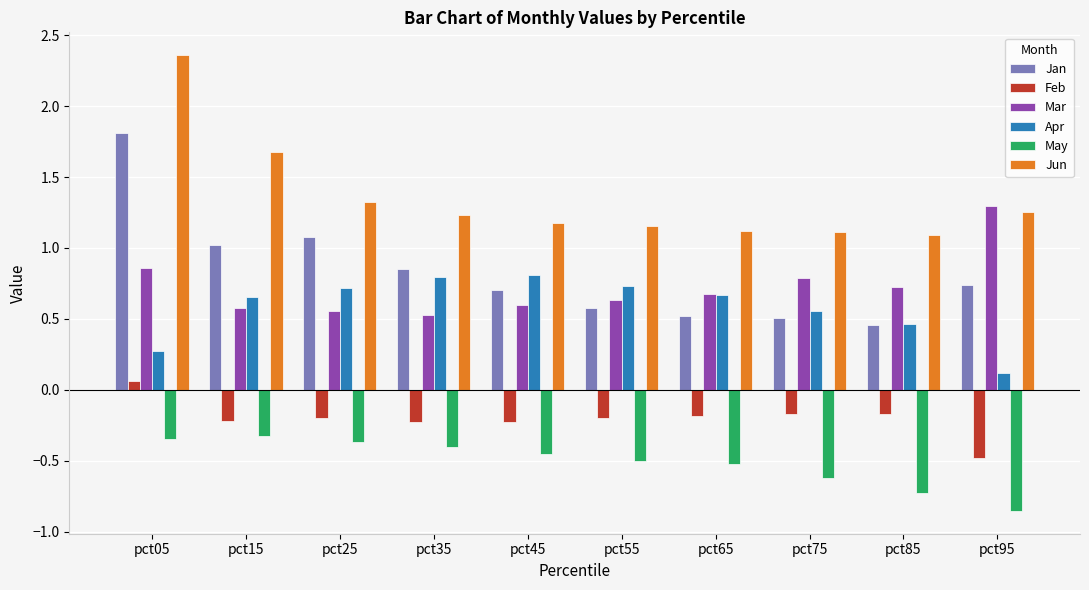

What is the sum of all May values?

-5.1